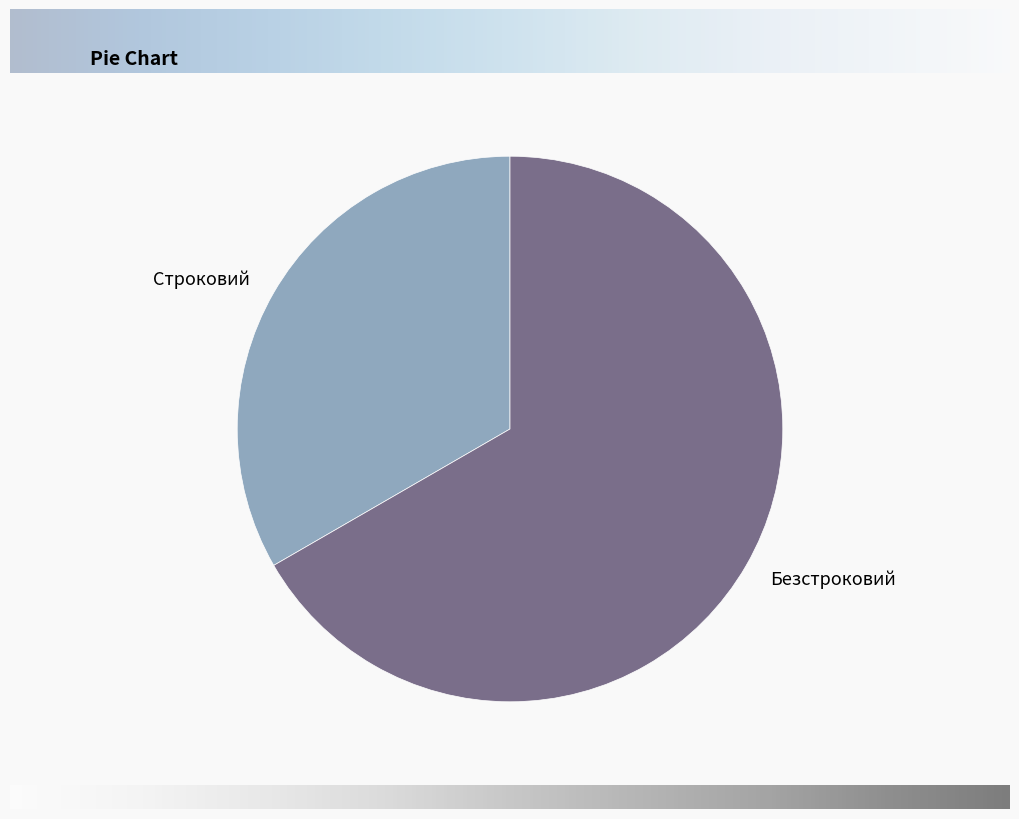

Which slice represents more than half of the pie?

Безстроковий